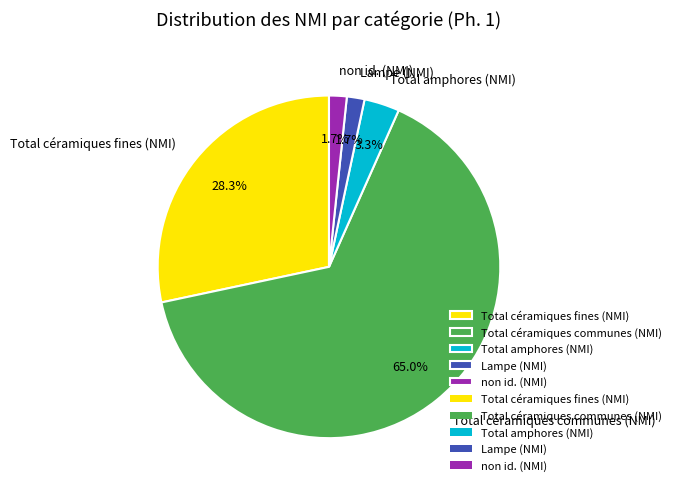

Is the sum of Lampe (NMI) and Total amphores (NMI) greater than half?

No